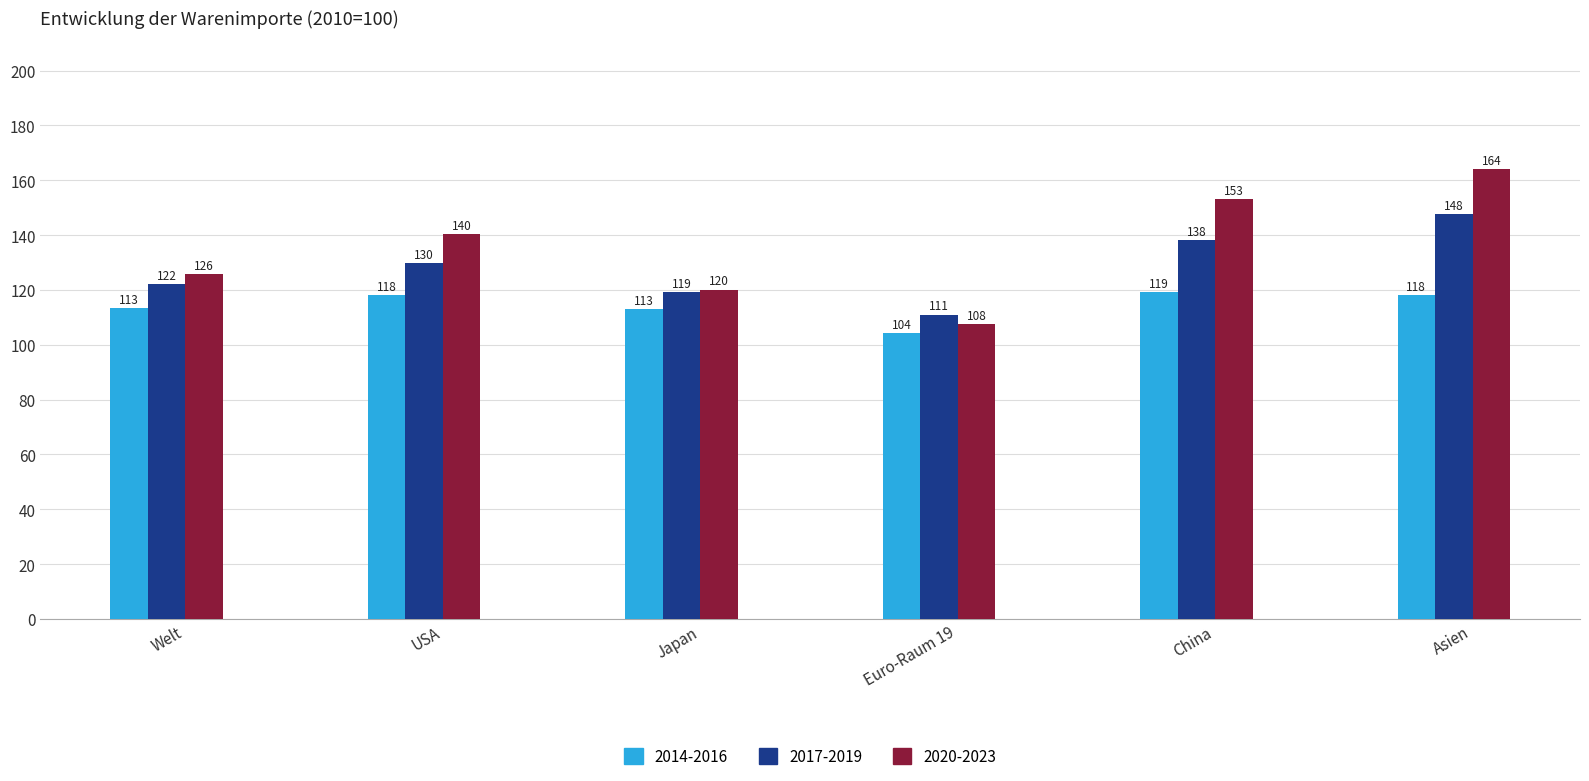

What is the sum of the 2017-2019 values at Asien and Welt?

270.0